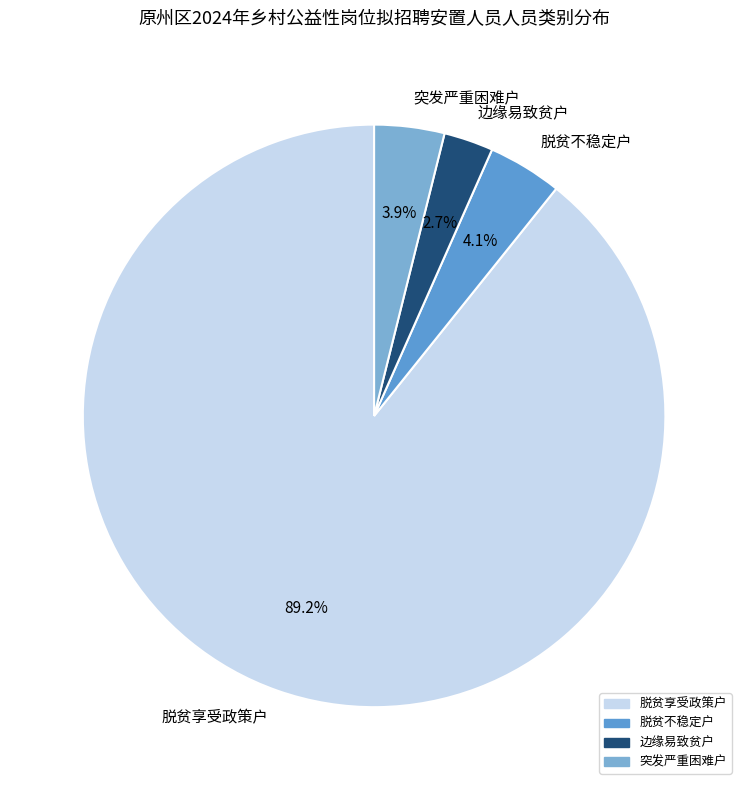

Which has a higher value, 脱贫不稳定户 or 边缘易致贫户?

脱贫不稳定户